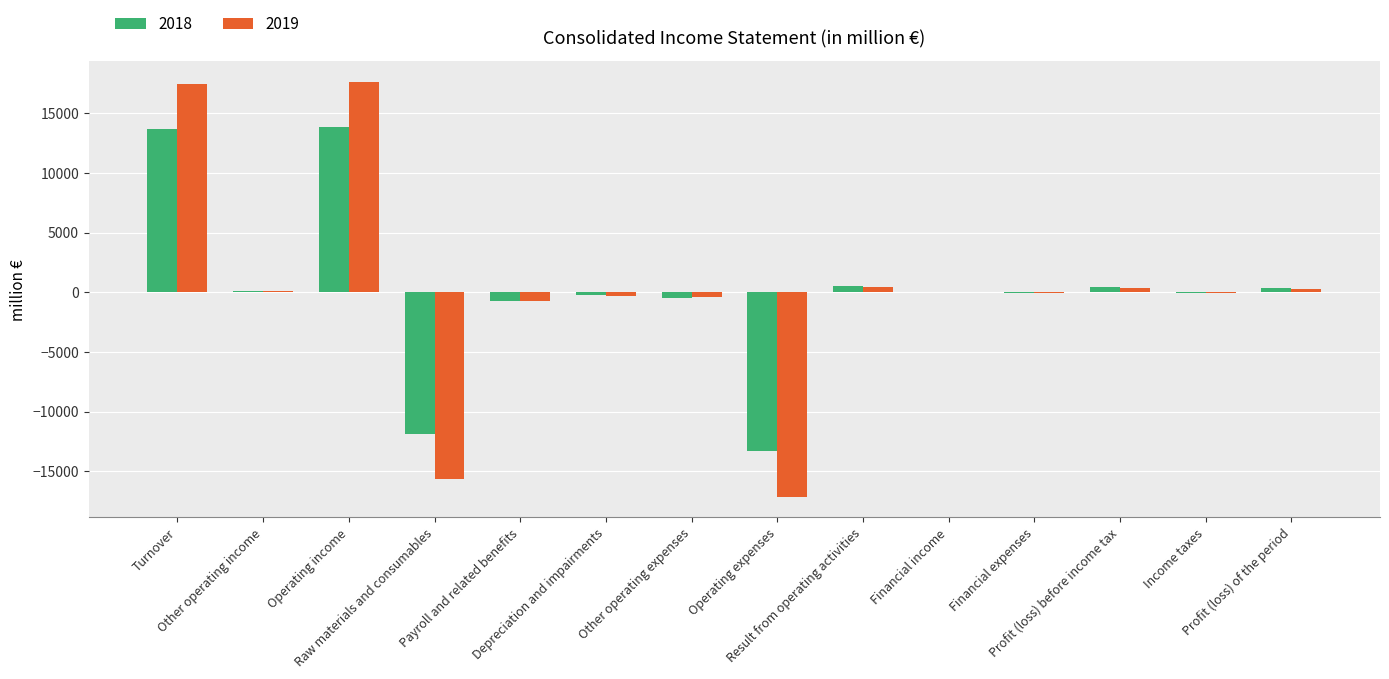

What is the highest value of the 2018 series?

13818.3